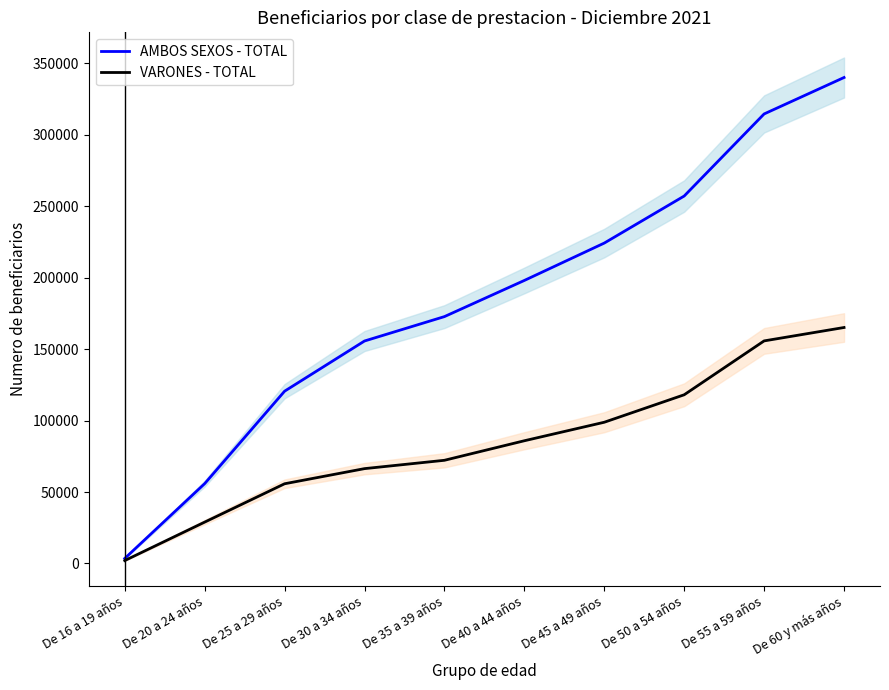

Reading left to right, list all the values displayed in this chart.

AMBOS SEXOS - TOTAL: 3523	55858	120548	155665	172737	198036	224187	257107	314540	340037
VARONES - TOTAL: 2031	28938	55772	66362	72199	85870	98820	118043	155739	165113